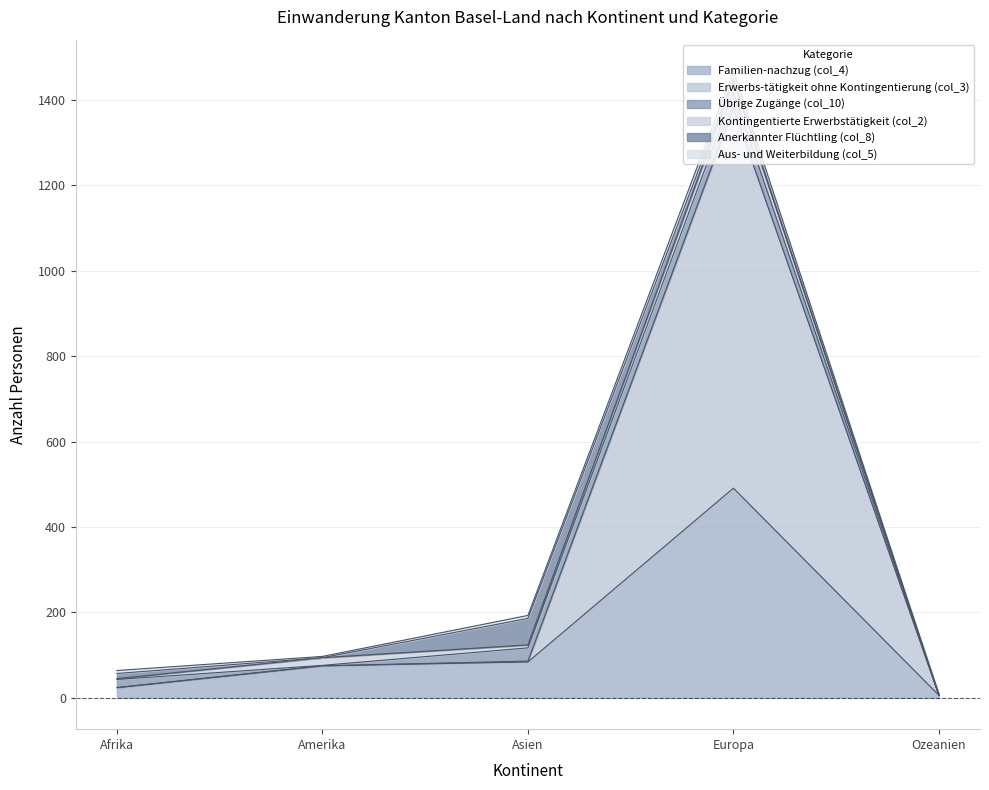

Reading right to left, what are all the values shown in this chart?

Familien-nachzug (col_4): 6	491	84	75	24
Erwerbs-tätigkeit ohne Kontingentierung (col_3): 0	890	2	0	0
Übrige Zugänge (col_10): 0	38	31	1	19
Kontingentierte Erwerbstätigkeit (col_2): 1	26	7	18	2
Anerkannter Flüchtling (col_8): 0	6	62	0	12
Aus- und Weiterbildung (col_5): 0	17	7	3	7